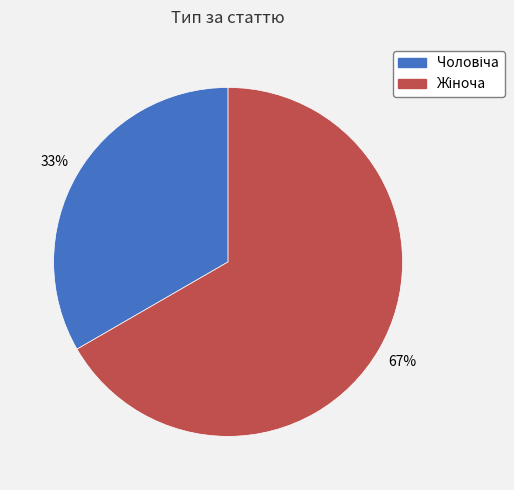

How many slices are in this pie chart?

2